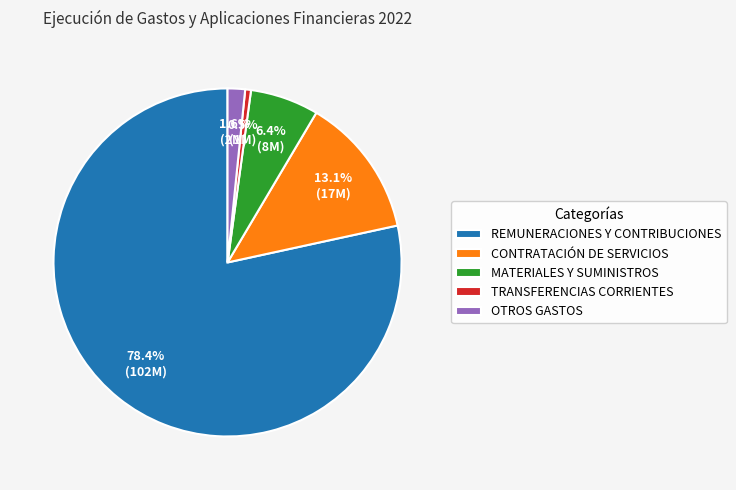

Which slice is the largest?

REMUNERACIONES Y CONTRIBUCIONES